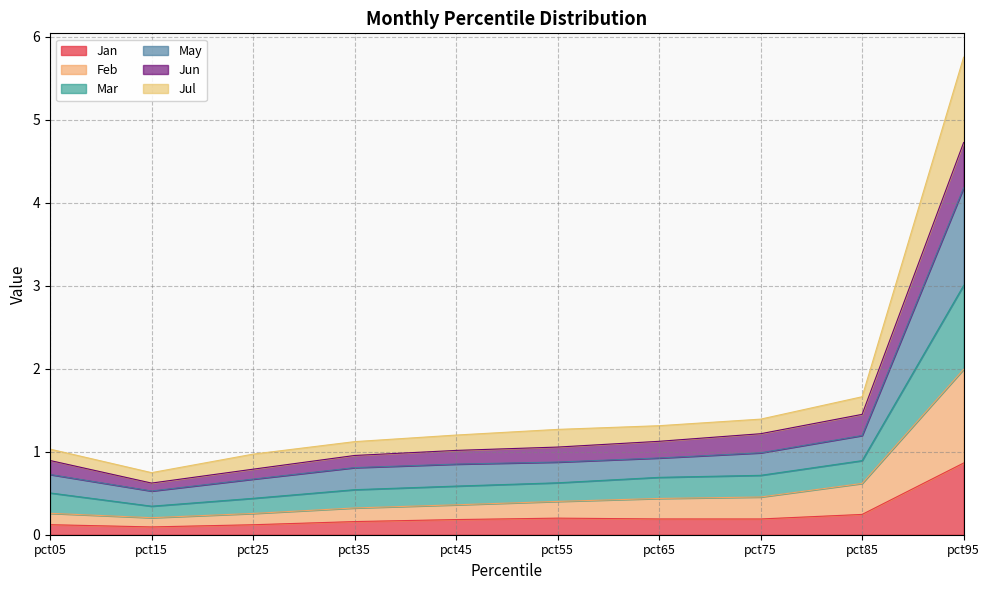

What is the smallest value displayed?

0.1